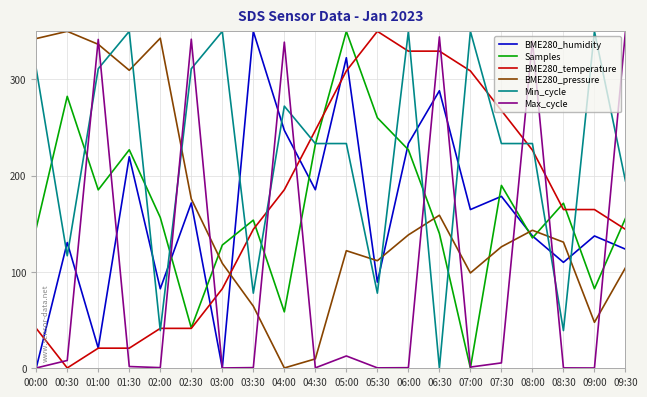

Is the value of BME280_humidity at 02:00 greater than the value of Max_cycle at 09:00?

Yes